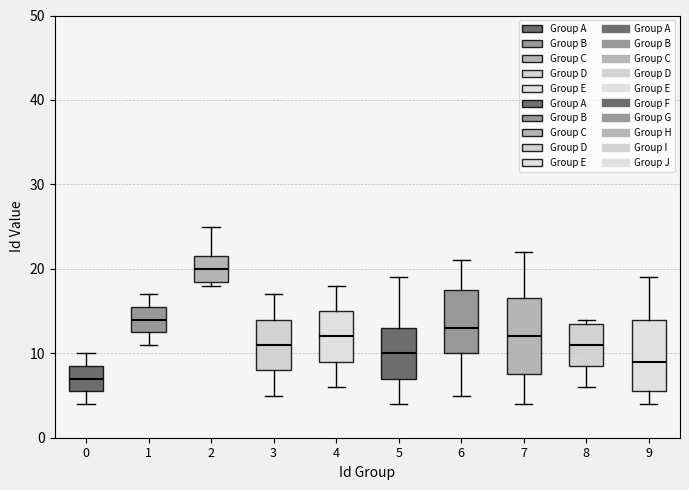

Where is the upper edge of the box at x = 0 on the y-axis? The values are not printed on the chart, so give them approximately, as read against the axis.

9